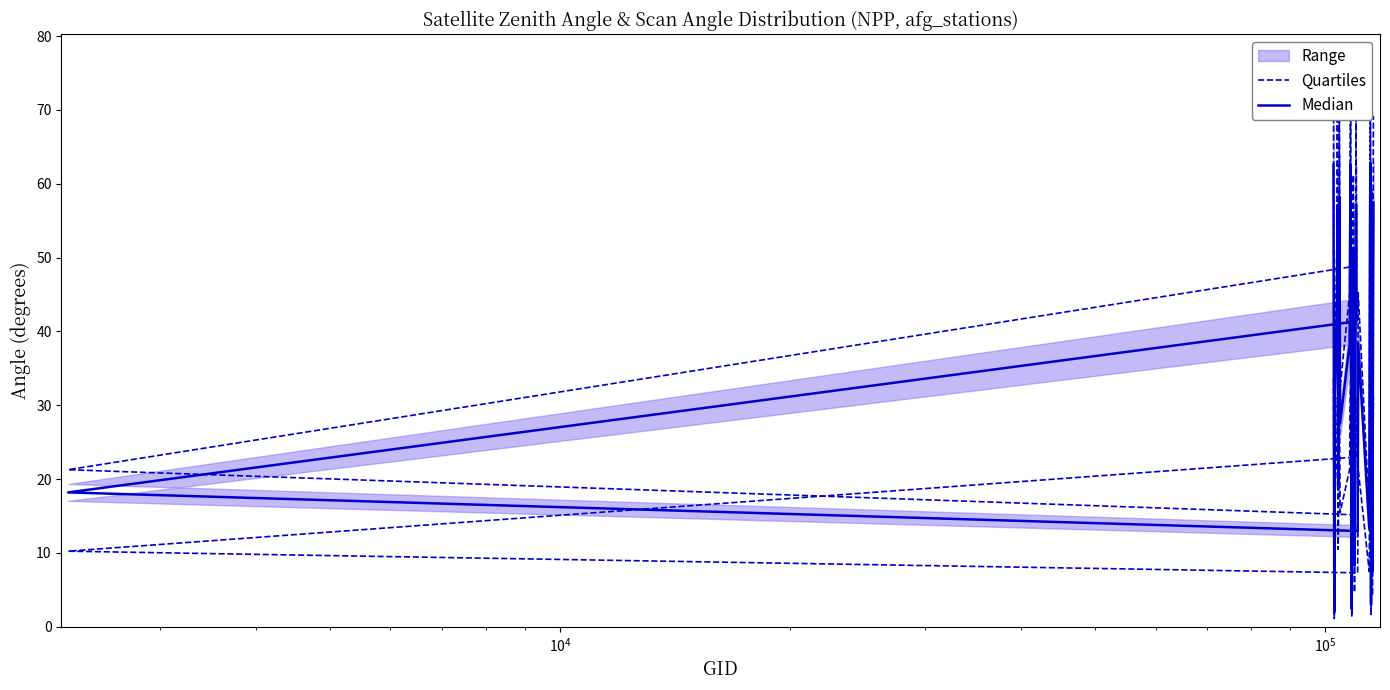

How many data points in Quartiles are less than 48?

20